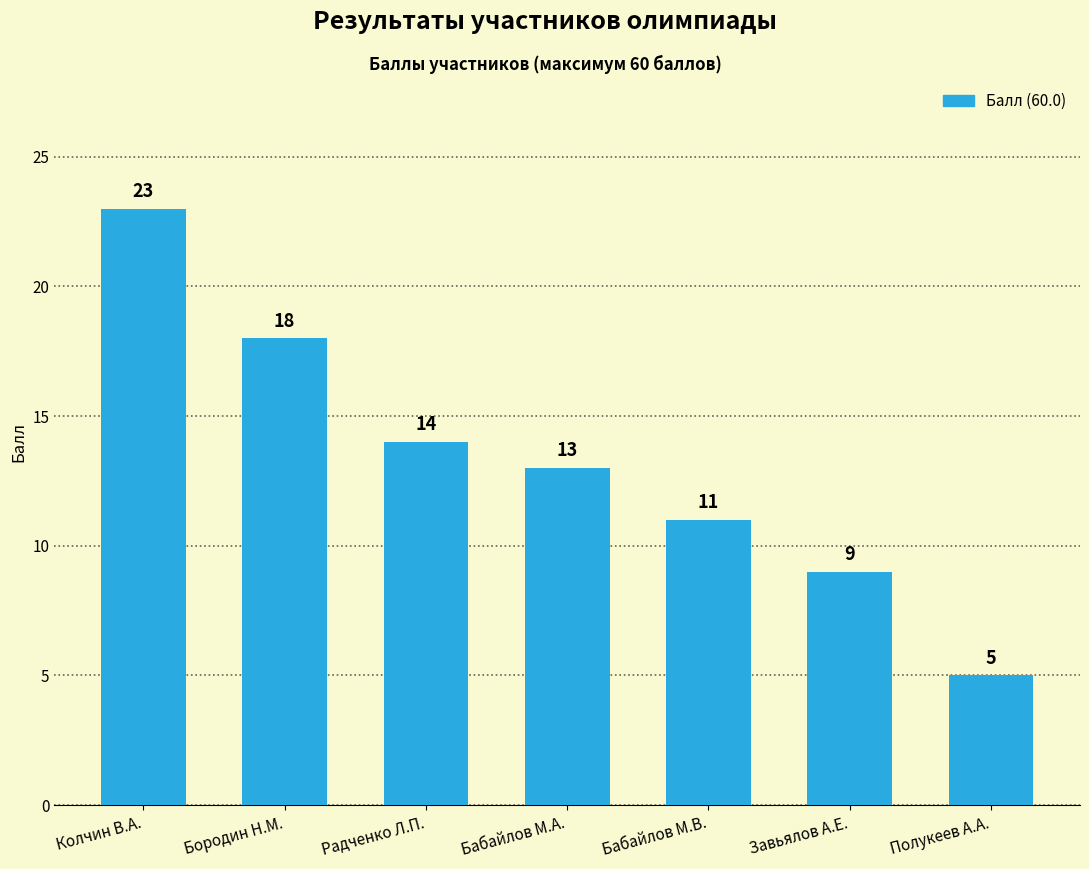

Reading right to left, extract all data points from this chart.

5	9	11	13	14	18	23